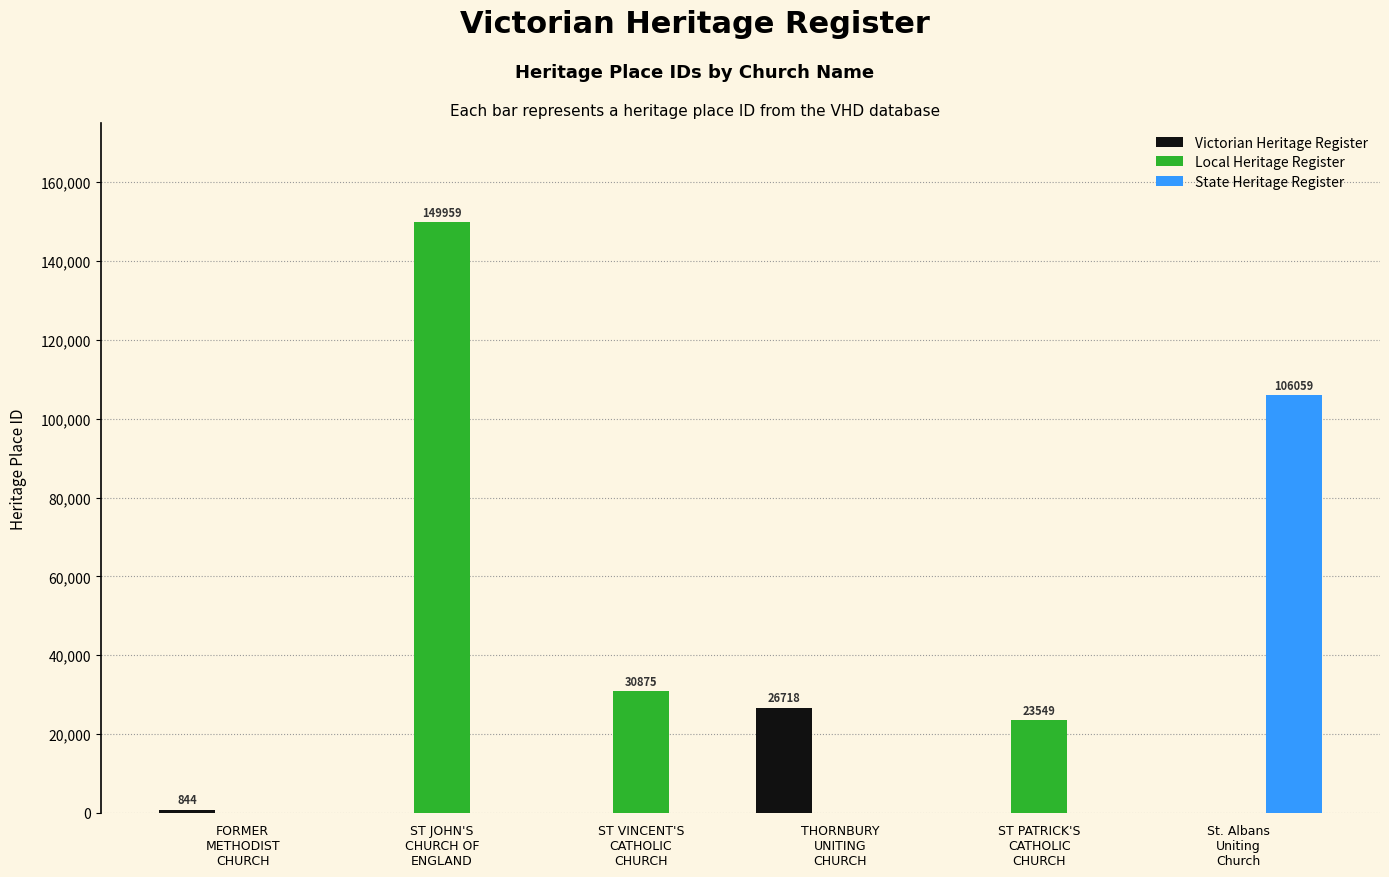

Read the Victorian Heritage Register value at FORMER
METHODIST
CHURCH.

844